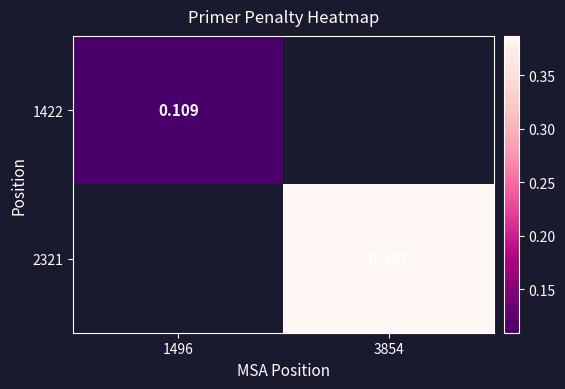

Where does the 2321 series first go above 0?

3854